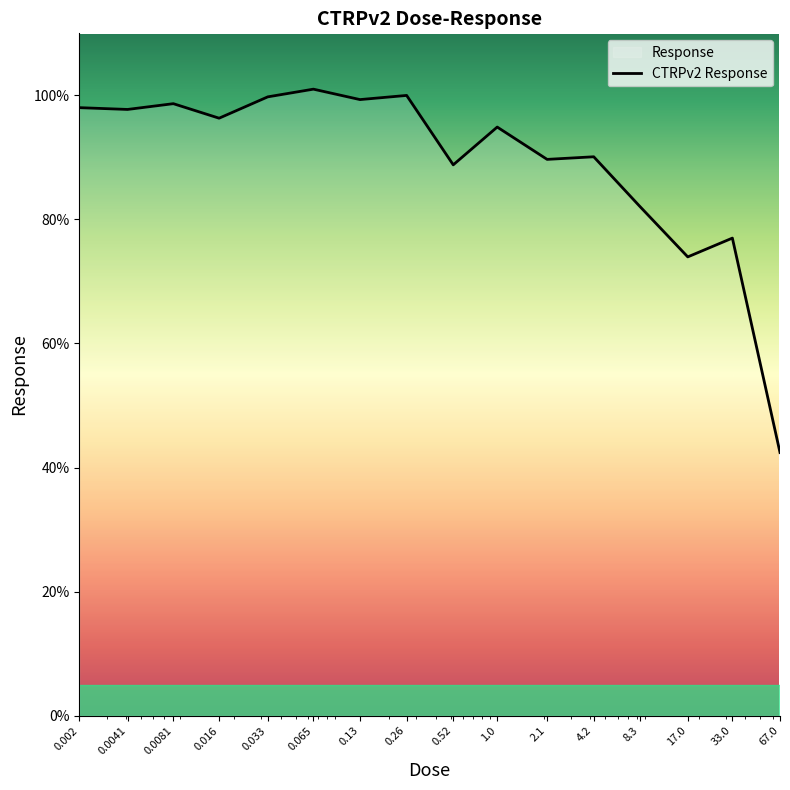

Reading left to right, list all the values displayed in this chart.

0.002=98.0	0.0041=97.7	0.0081=98.7	0.016=96.3	0.033=99.8	0.065=101.0	0.13=99.3	0.26=100.0	0.52=88.8	1.0=94.9	2.1=89.7	4.2=90.1	8.3=82.2	17.0=74.0	33.0=77.0	67.0=42.4